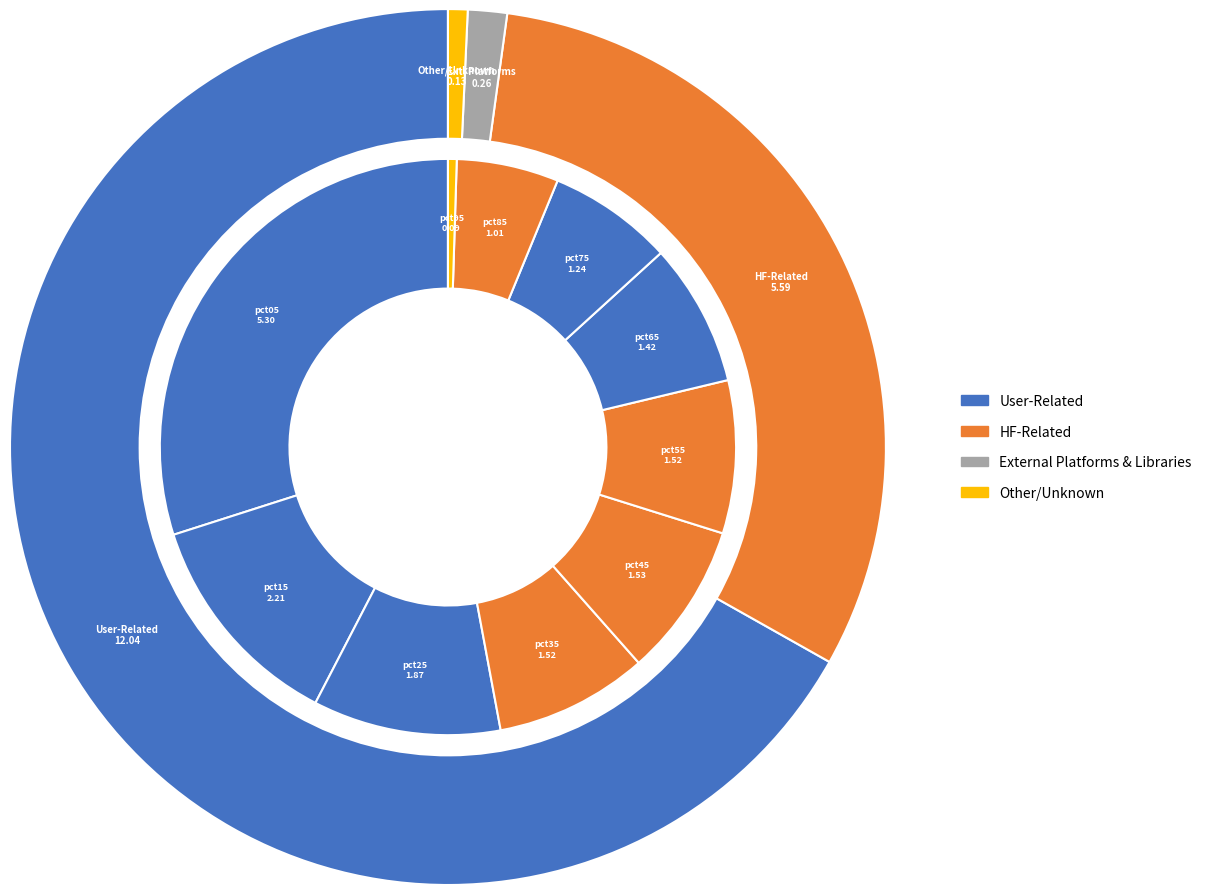

Which category has the smallest portion of the pie?

pct95